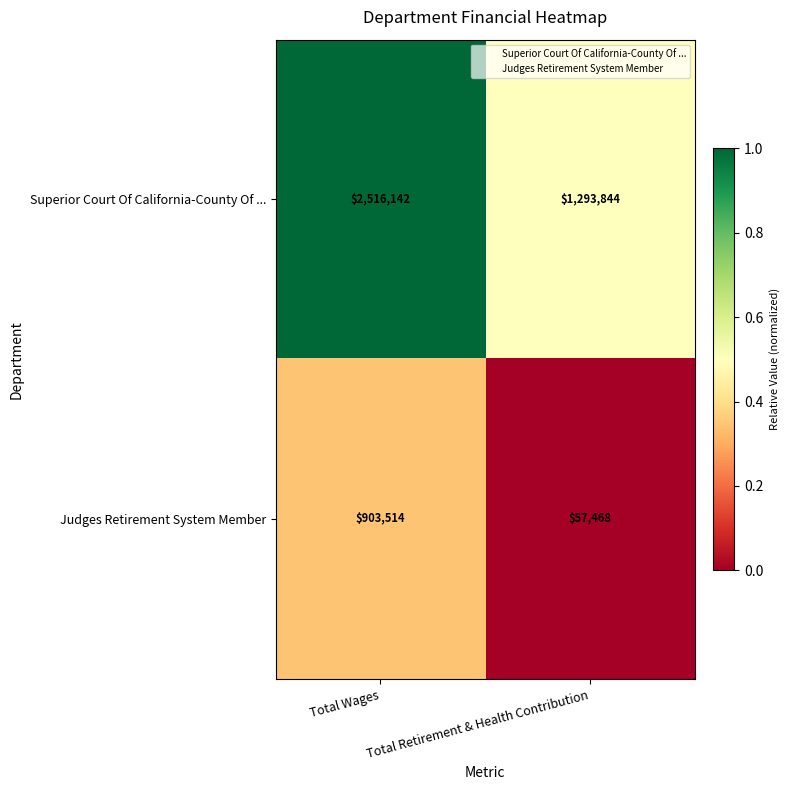

Rank the series by their average value, from lowest to highest.

Judges Retirement System Member, Superior Court Of California-County Of ...